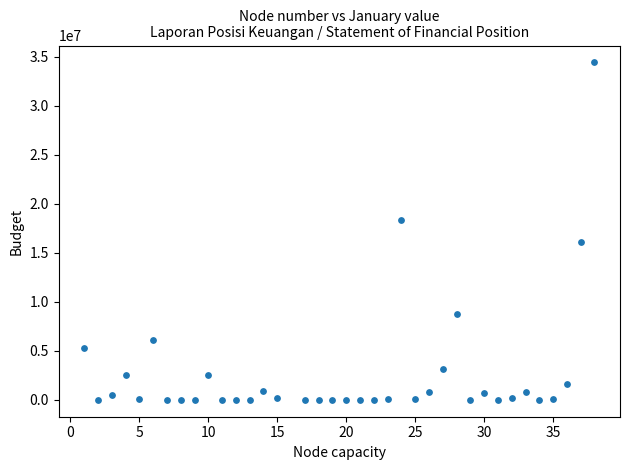

What is the range of Y values (max minus min)?

34442180.0